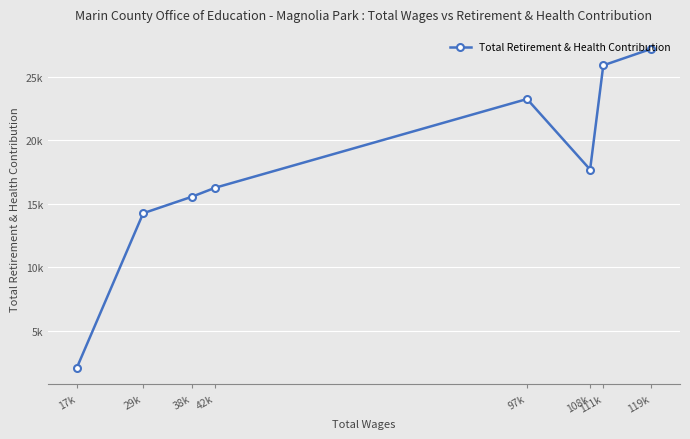

What is the difference between the maximum and minimum values?

25183